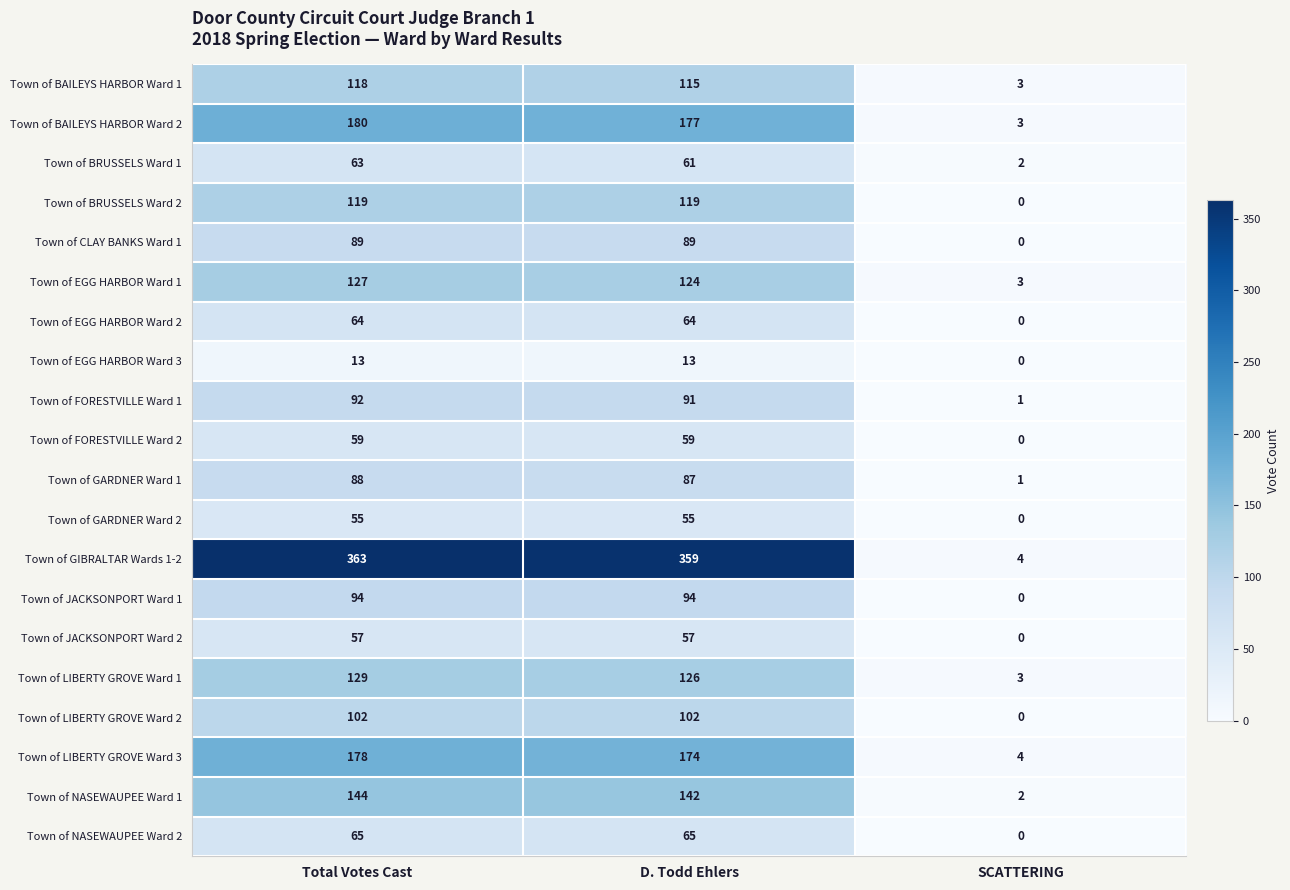

What is the difference between the second highest and minimum values in the Town of EGG HARBOR Ward 2 series?

64